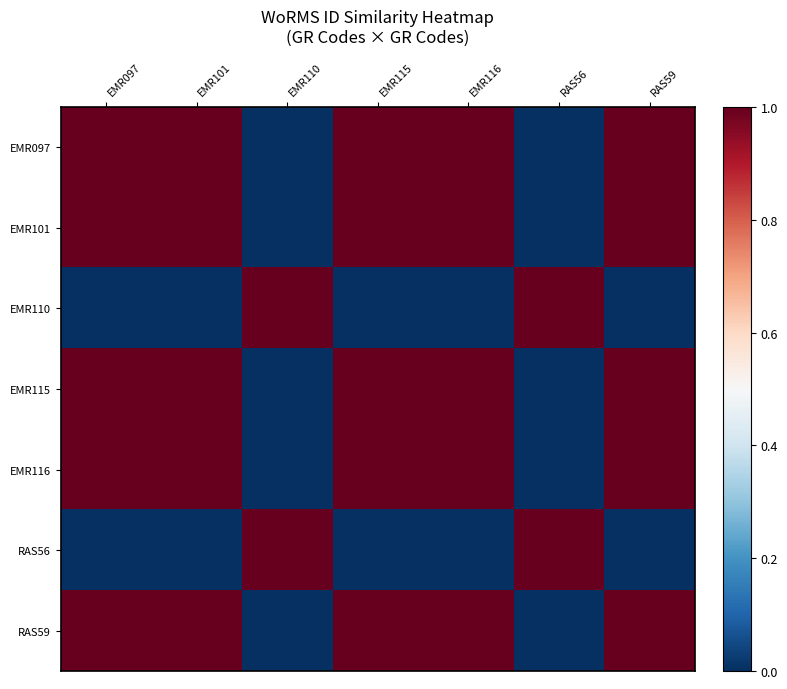

At EMR115, list the series in order from largest to smallest.

EMR115, EMR116, RAS59, EMR101, EMR097, EMR110, RAS56